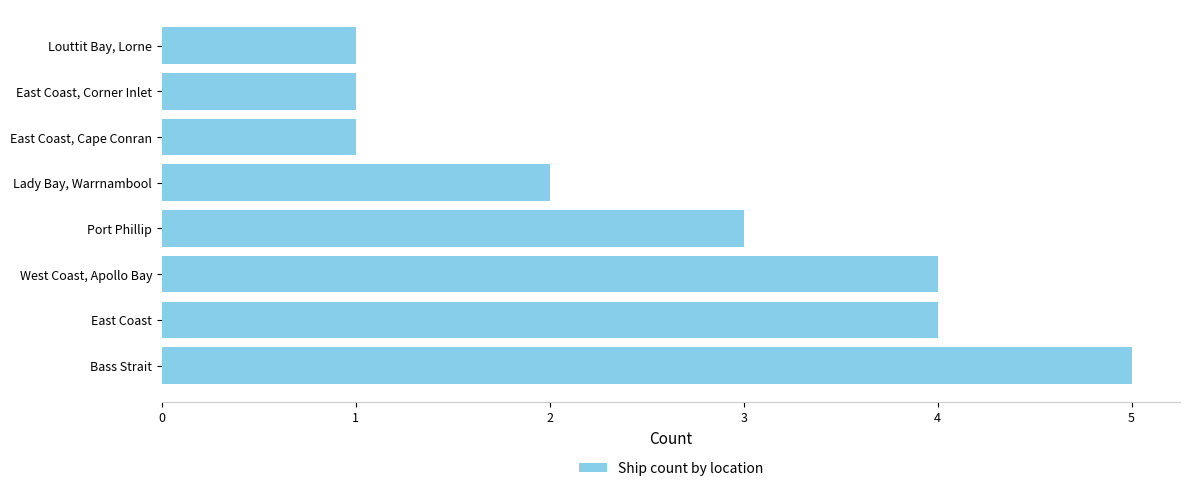

Is it true that the value at Louttit Bay, Lorne is 1?

True